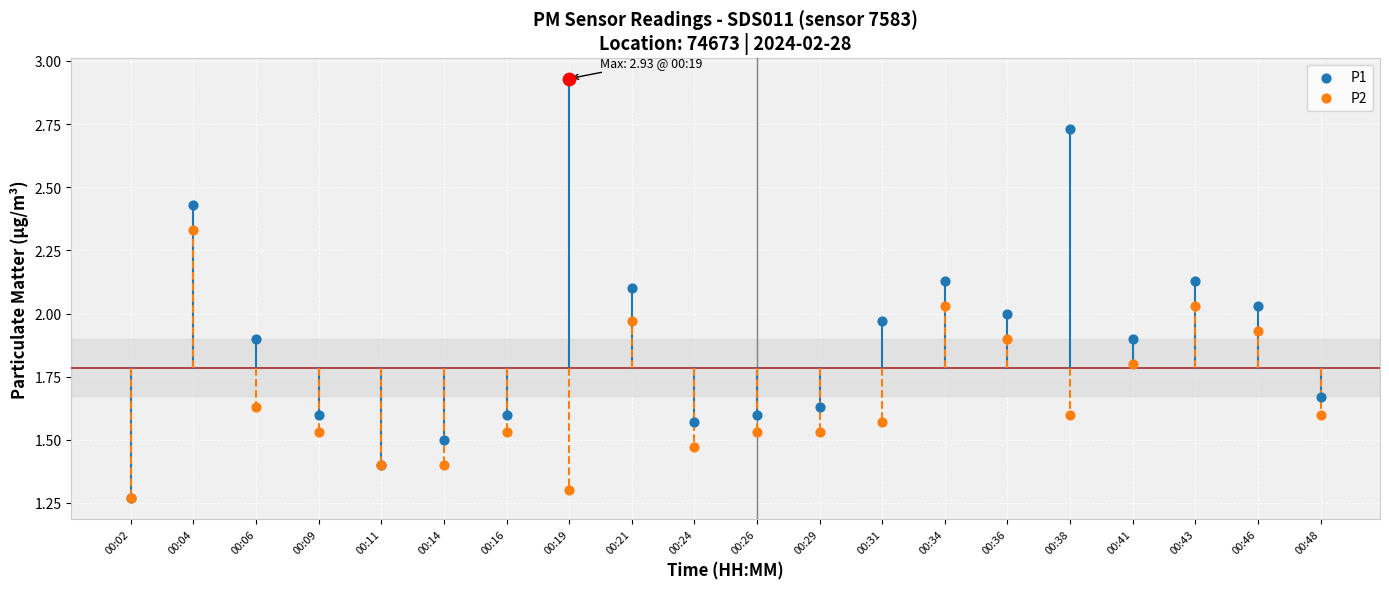

At which category is the sum across all series the highest?

00:04